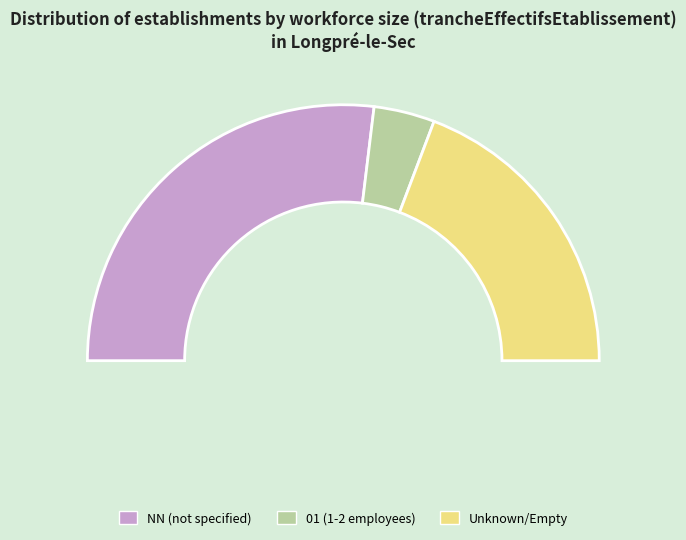

What is the change in value from NN to ?

-8